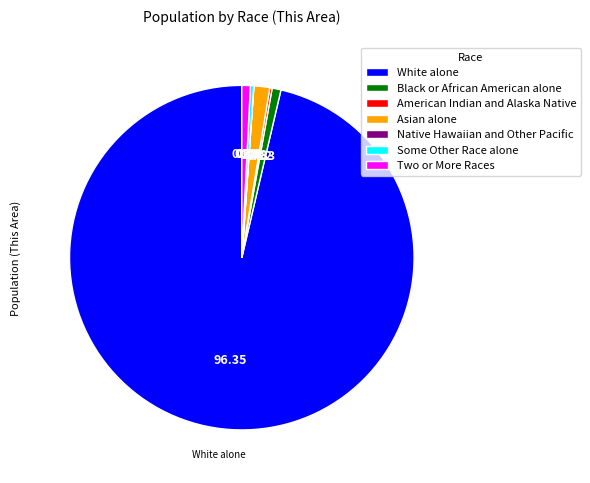

Which category has the biggest portion of the pie?

White alone